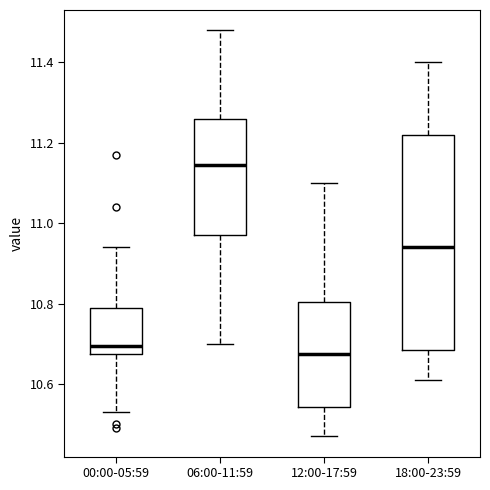

Reading left to right, transcribe this box plot: for each box, give where its median line is, the range the box spans, and where its two whiskers end, as read against the y-axis. The values are not printed on the chart, so give them approximately, as read against the axis.

00:00-05:59: median 10.70, box 10.68 to 10.80, whiskers 10.54 to 10.94
06:00-11:59: median 11.14, box 10.98 to 11.26, whiskers 10.70 to 11.48
12:00-17:59: median 10.68, box 10.54 to 10.80, whiskers 10.48 to 11.10
18:00-23:59: median 10.94, box 10.68 to 11.22, whiskers 10.62 to 11.40